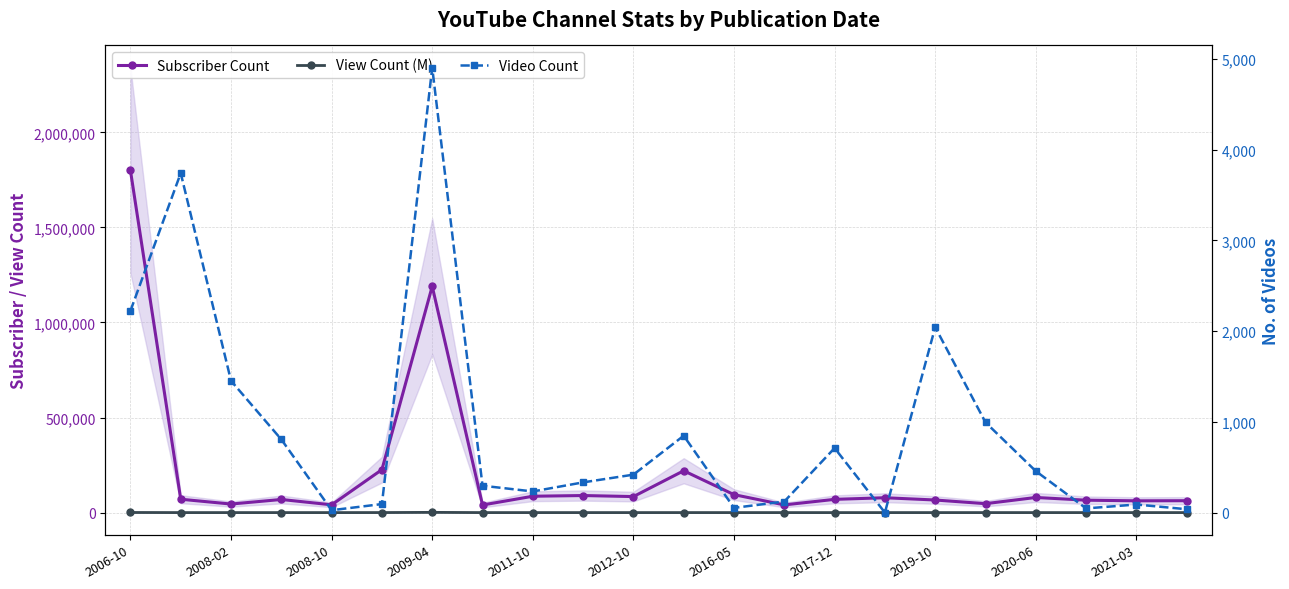

What is the value of the Subscriber Count point at the 3rd from the left?

44900.0